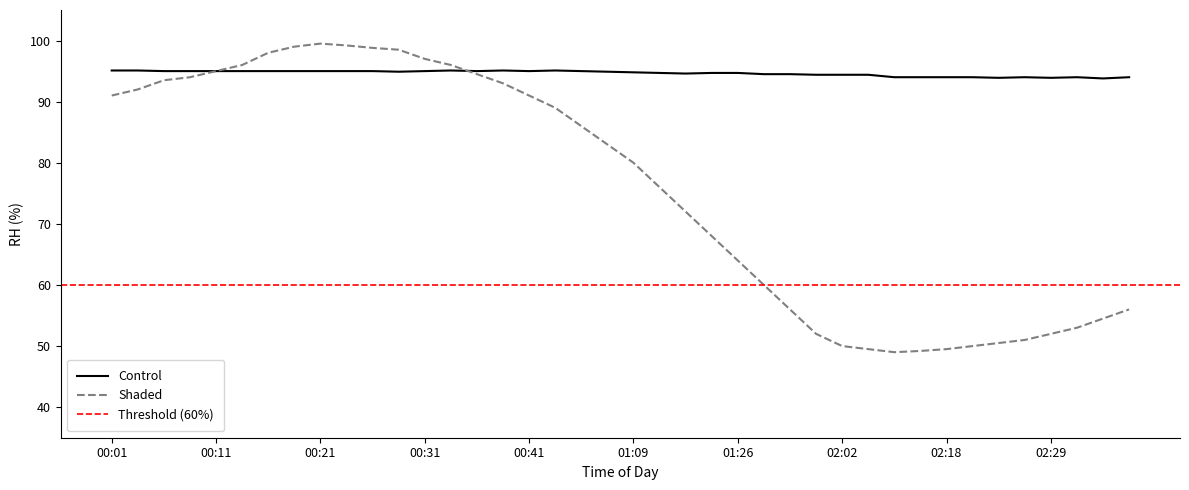

What is the sum of the Shaded values at 00:06 and 00:16?

191.5